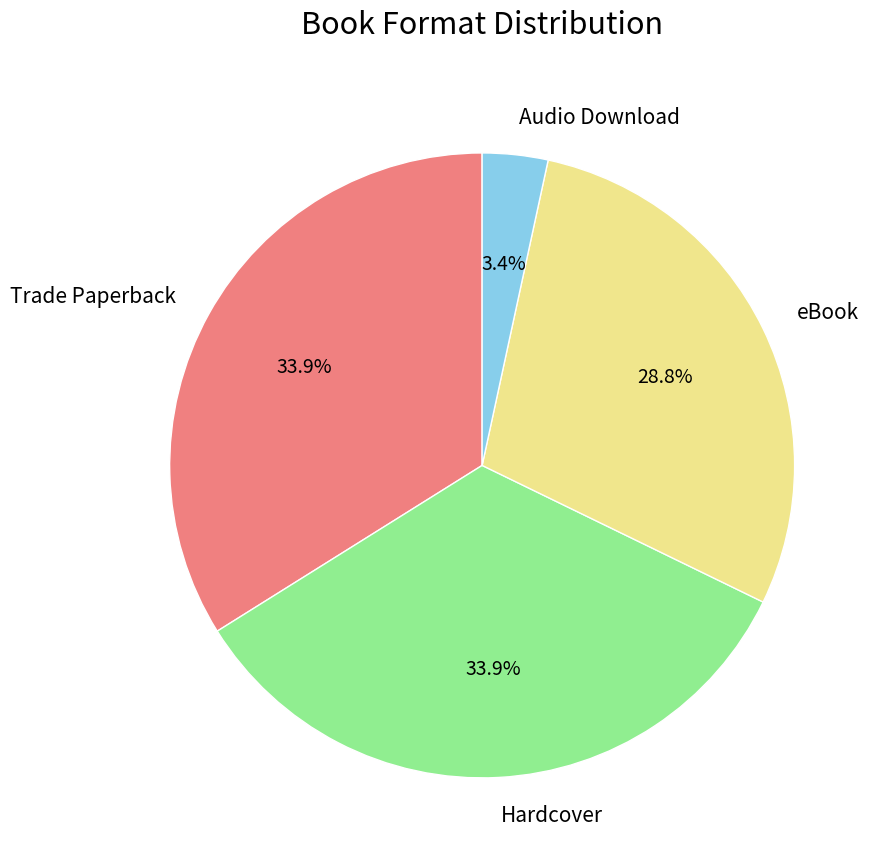

Is it true that eBook is 23% of the pie?

False